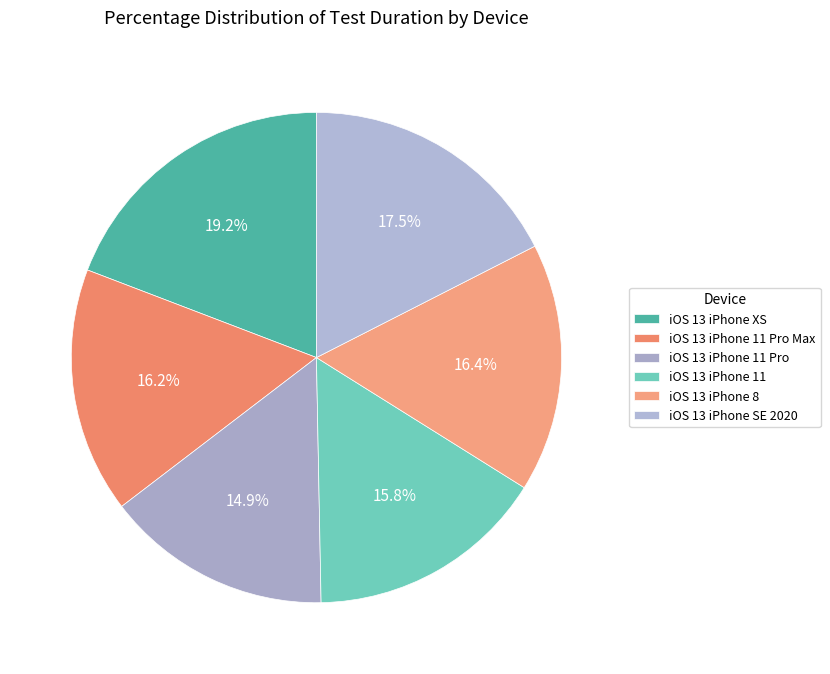

To the nearest percent, what is the combined percentage of iOS 13 iPhone 11 Pro and iOS 13 iPhone 11 Pro Max?

31%